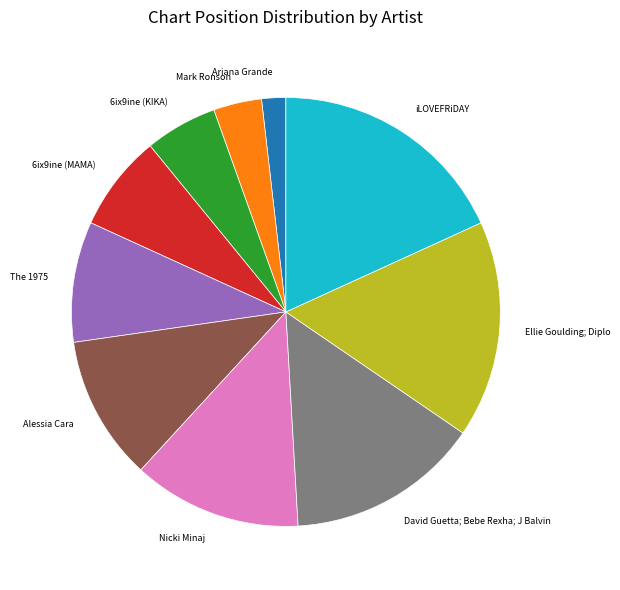

Approximately how many times larger is the value at Alessia Cara compared to The 1975?

1.2